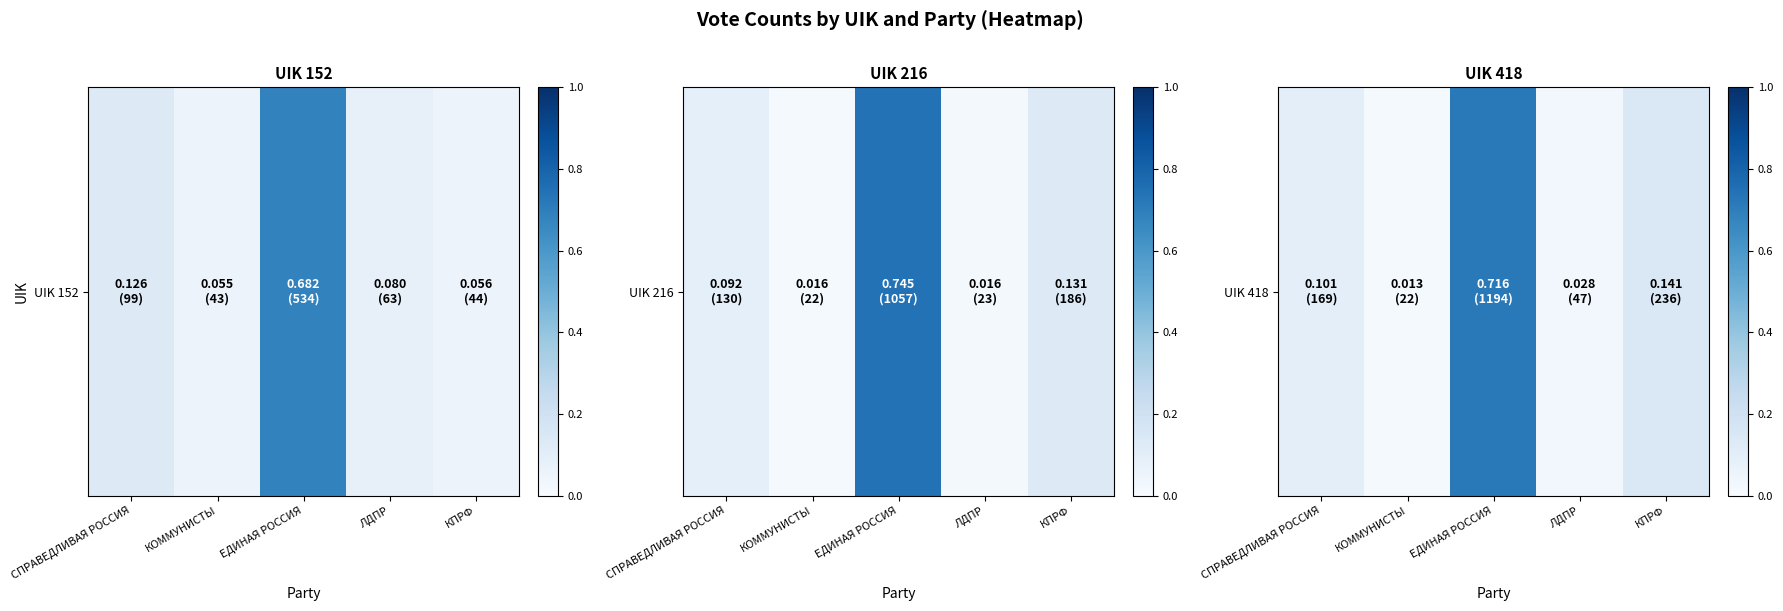

List the labels in order of value, largest first.

ЕДИНАЯ РОССИЯ, КПРФ, СПРАВЕДЛИВАЯ РОССИЯ, ЛДПР, КОММУНИСТЫ